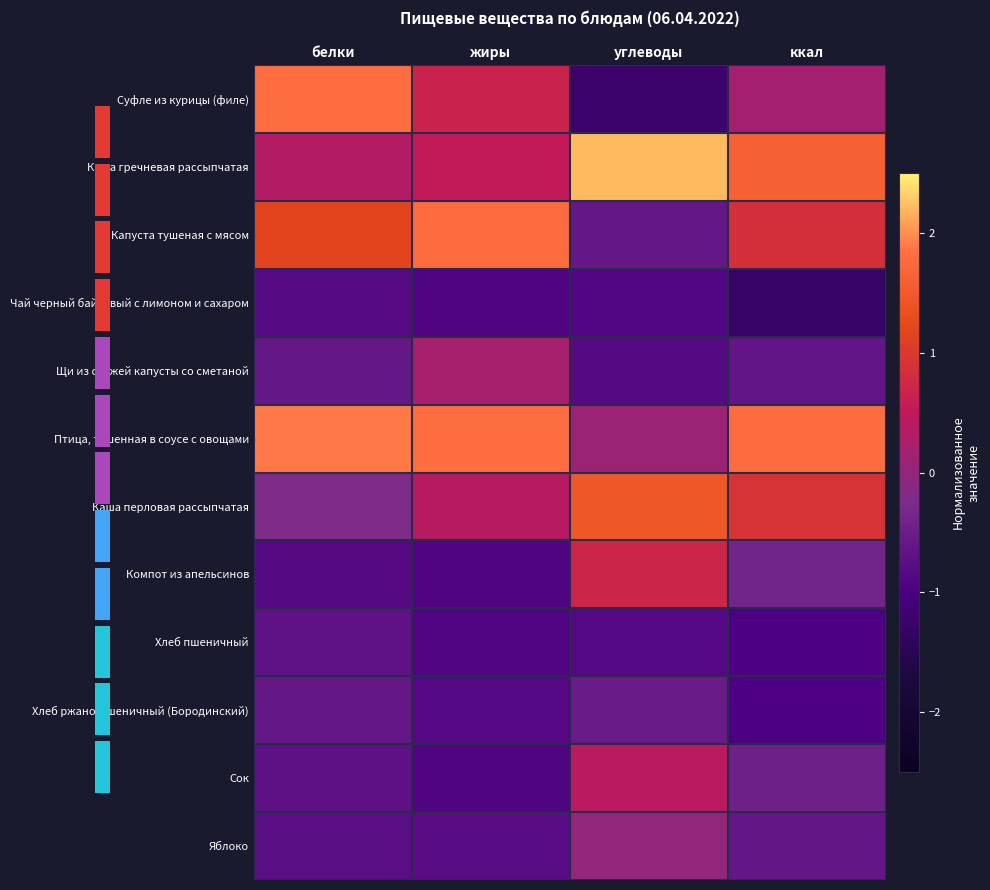

Reading left to right, extract all data points from this chart.

Суфле из курицы (филе): белки=1.8	жиры=0.7	углеводы=-1.2	ккал=0.2
Каша гречневая рассыпчатая: белки=0.3	жиры=0.5	углеводы=2.2	ккал=1.6
Капуста тушеная с мясом: белки=1.2	жиры=1.8	углеводы=-0.6	ккал=0.9
Чай черный байховый с лимоном и сахаром: белки=-0.8	жиры=-0.9	углеводы=-0.9	ккал=-1.3
Щи из свежей капусты со сметаной: белки=-0.6	жиры=0.2	углеводы=-0.8	ккал=-0.6
Птица, тушенная в соусе с овощами: белки=1.9	жиры=1.8	углеводы=0.1	ккал=1.8
Каша перловая рассыпчатая: белки=-0.2	жиры=0.4	углеводы=1.5	ккал=0.9
Компот из апельсинов: белки=-0.8	жиры=-0.9	углеводы=0.7	ккал=-0.4
Хлеб пшеничный: белки=-0.7	жиры=-0.9	углеводы=-0.8	ккал=-1.0
Хлеб ржано-пшеничный (Бородинский): белки=-0.6	жиры=-0.9	углеводы=-0.5	ккал=-1.0
Сок: белки=-0.7	жиры=-0.9	углеводы=0.4	ккал=-0.5
Яблоко: белки=-0.7	жиры=-0.8	углеводы=0.0	ккал=-0.6